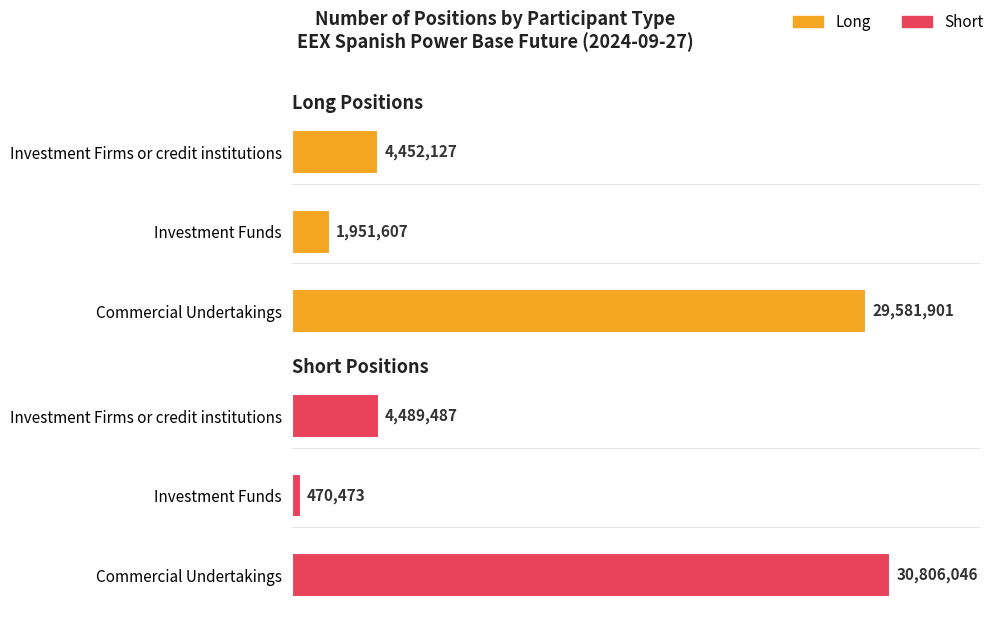

What is the difference between the maximum and minimum values in the Short series?

30335573